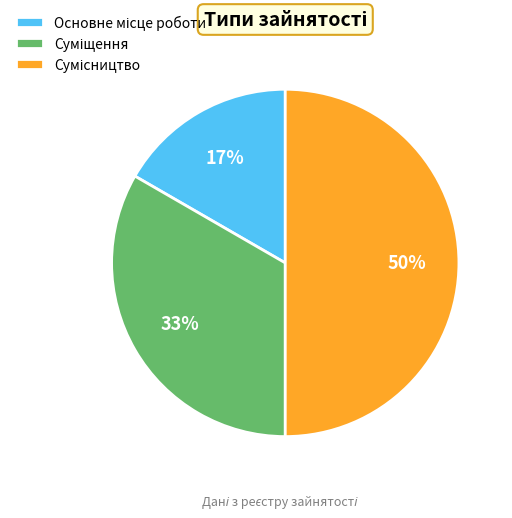

To the nearest percent, what is the average slice percentage?

33%